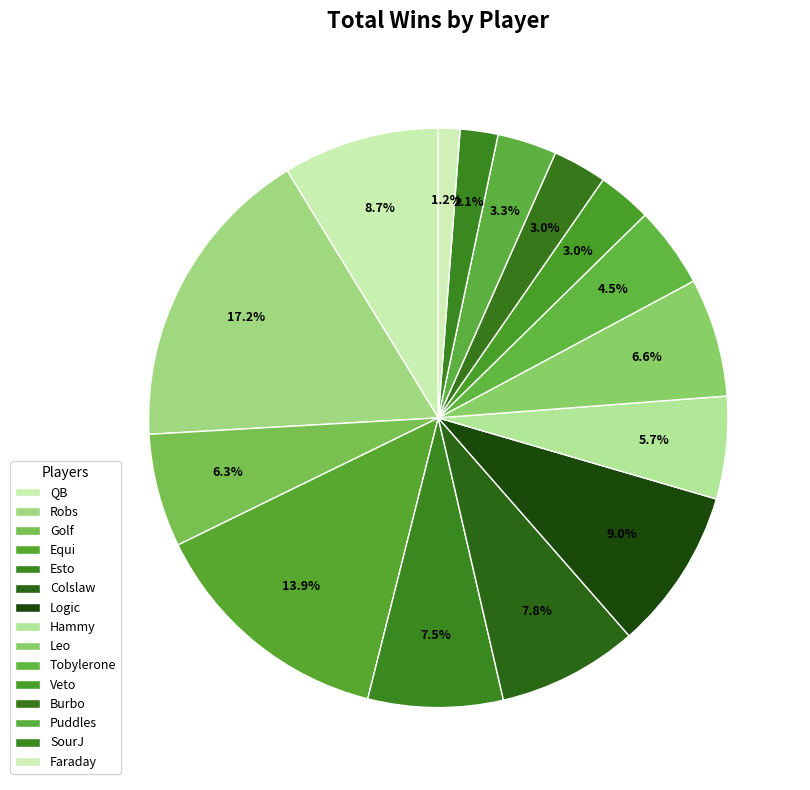

What is the change in value from Robs to Tobylerone?

-42